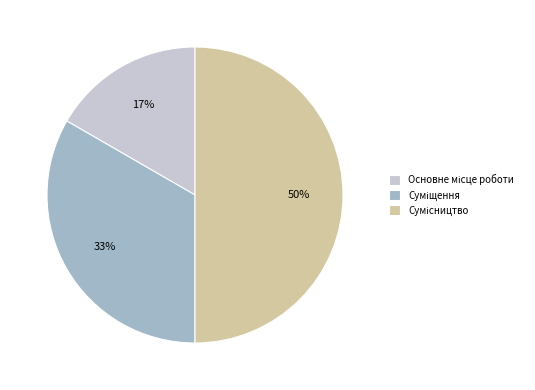

To the nearest percent, what is the difference between the largest and smallest slice percentages?

33%